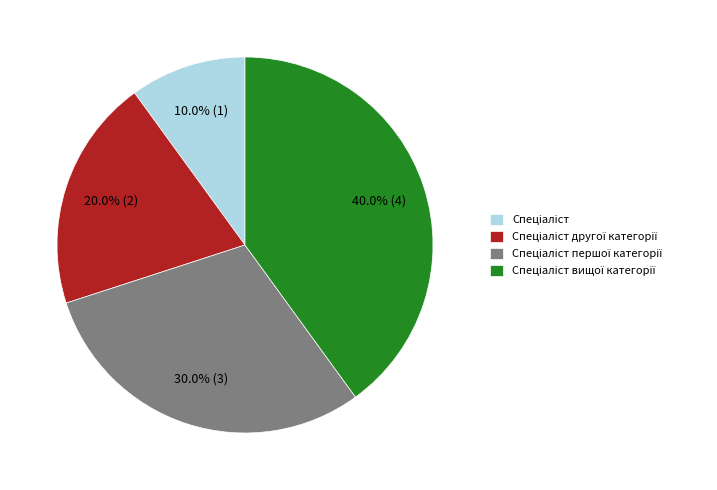

Is there any slice that represents more than half of the pie?

No